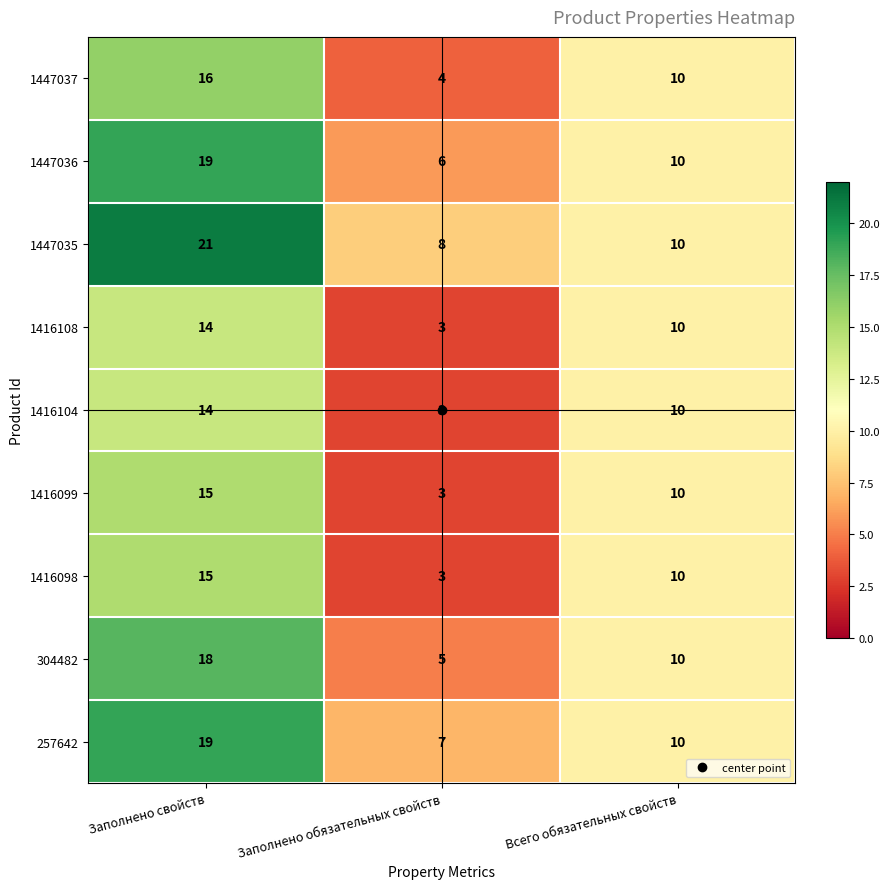

What is the maximum value shown in the chart?

21